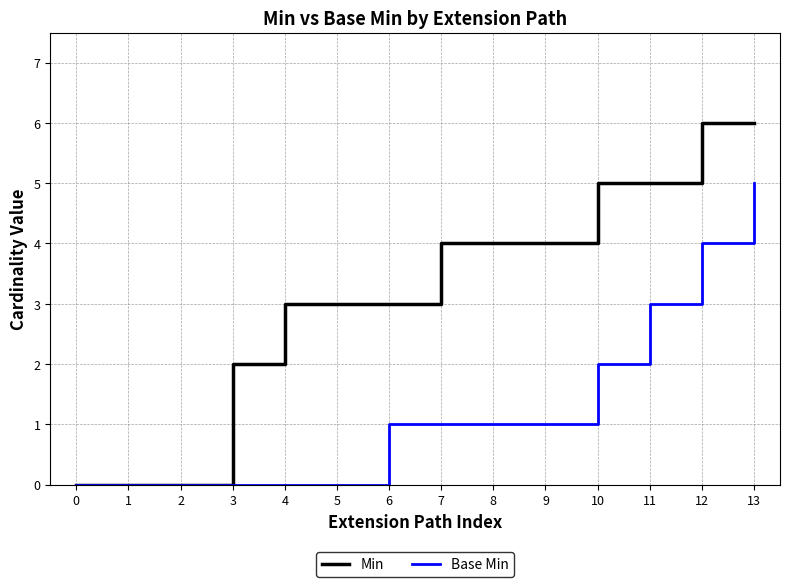

Is the value of Min at 11 greater than the value of Base Min at 10?

Yes